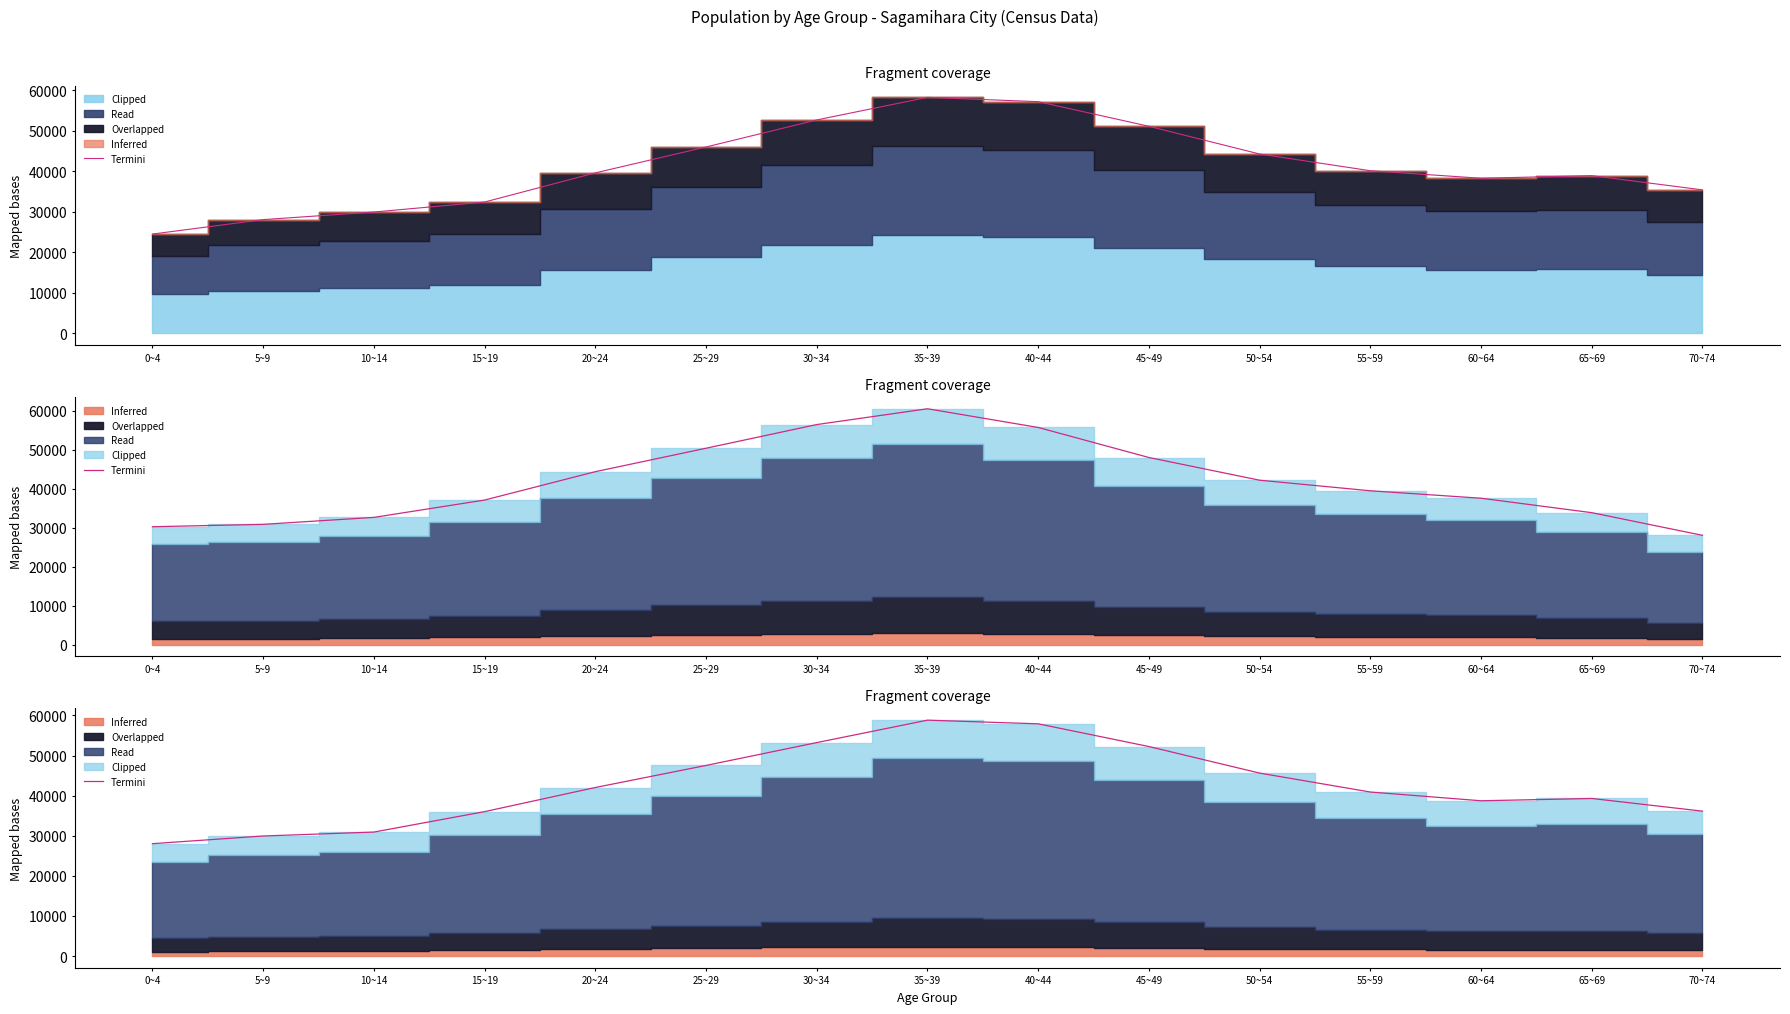

What is the sum of the values at 5~9 and 65~69?

69213